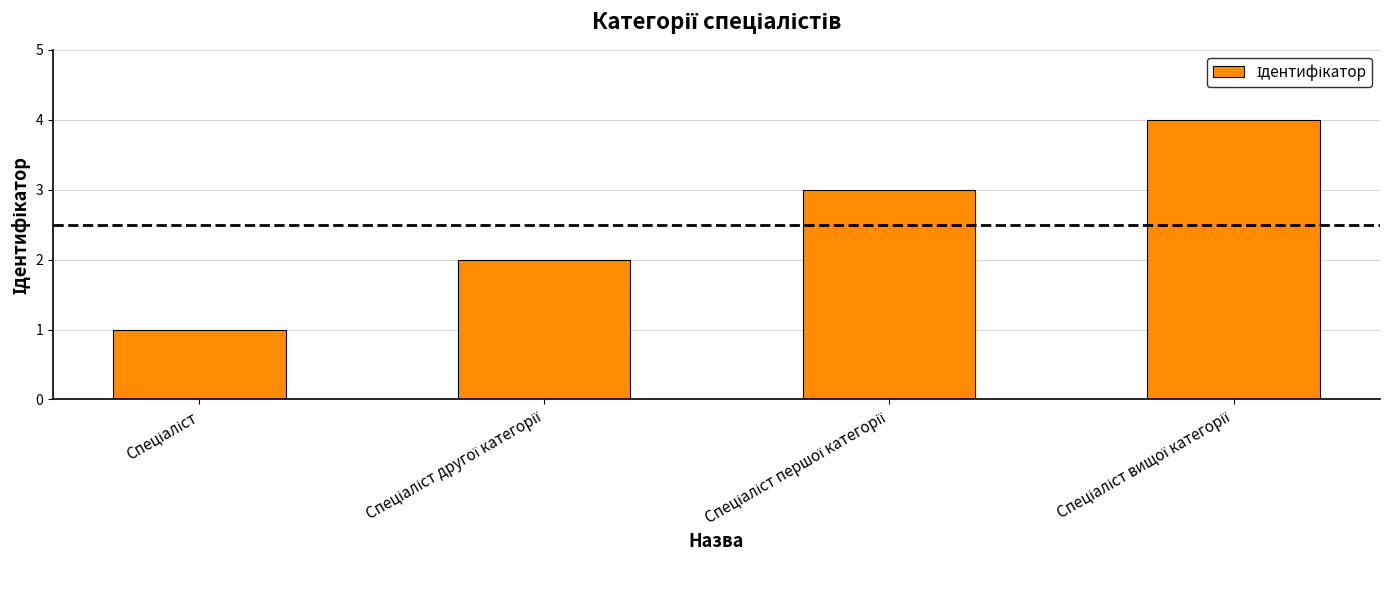

How many values are below 3?

2